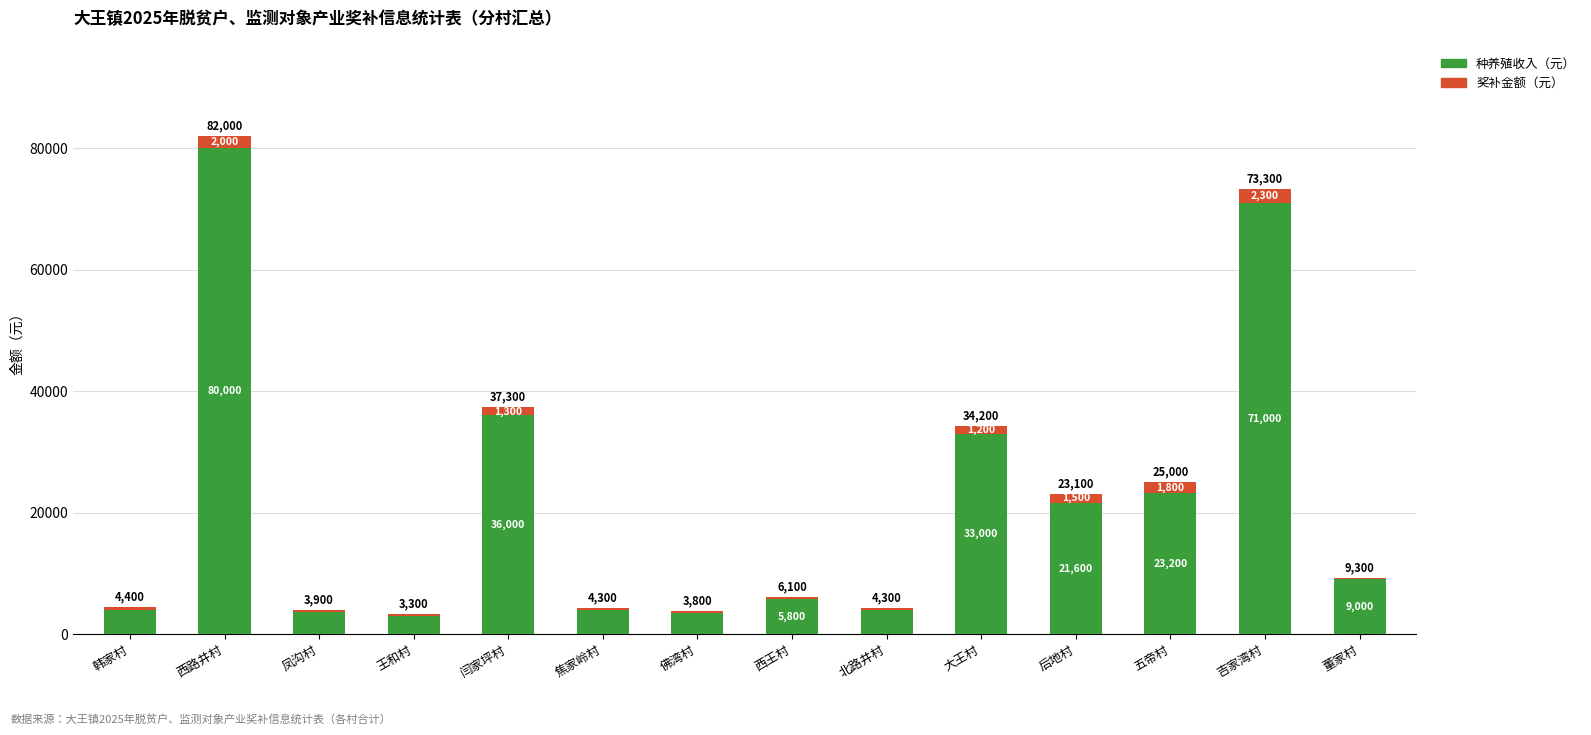

Are the bars horizontal?

No